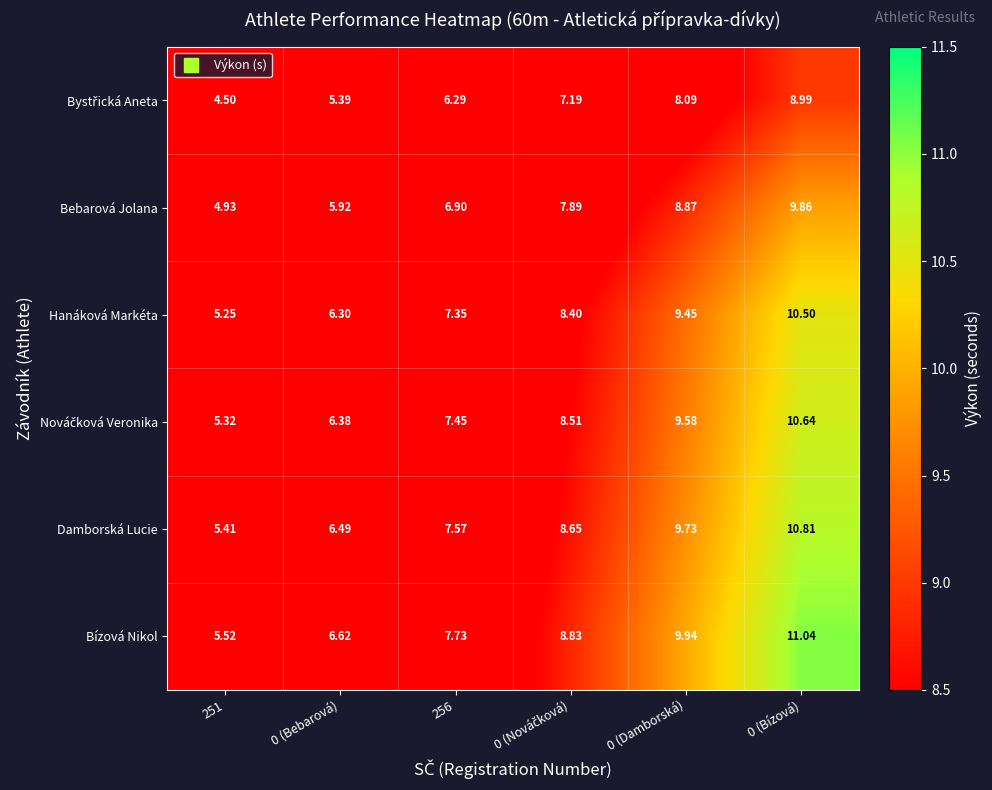

Which series has the largest total across all categories?

Bízová Nikol